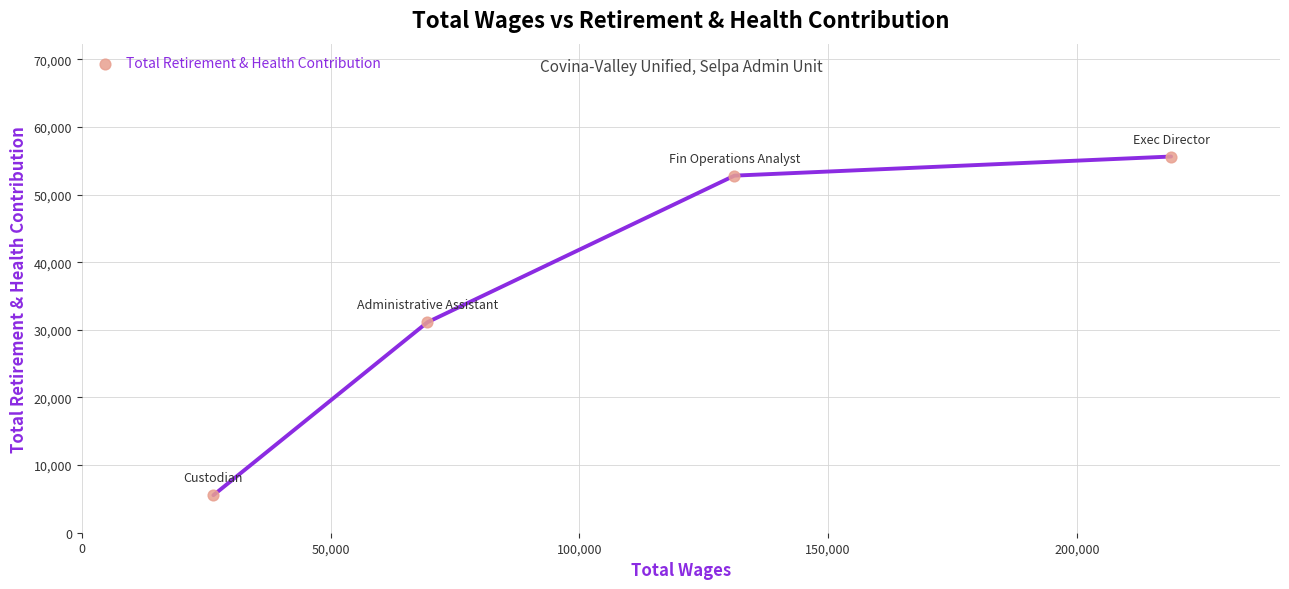

What is the range of X values (max minus min)?

192483